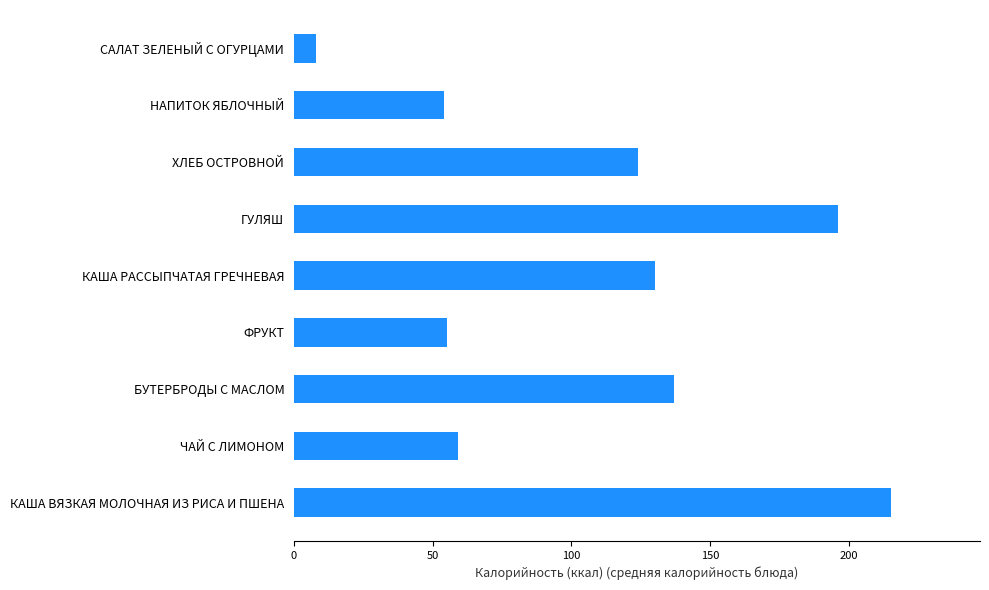

At which category does the chart reach its minimum across all series?

САЛАТ ЗЕЛЕНЫЙ С ОГУРЦАМИ